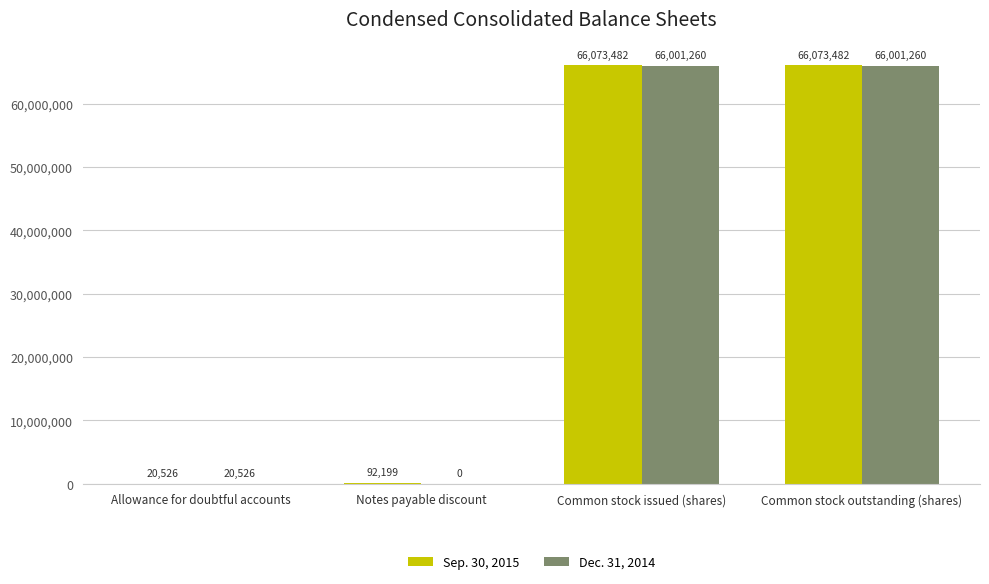

Between Notes payable discount and Common stock issued (shares), which series saw the biggest shift?

Dec. 31, 2014